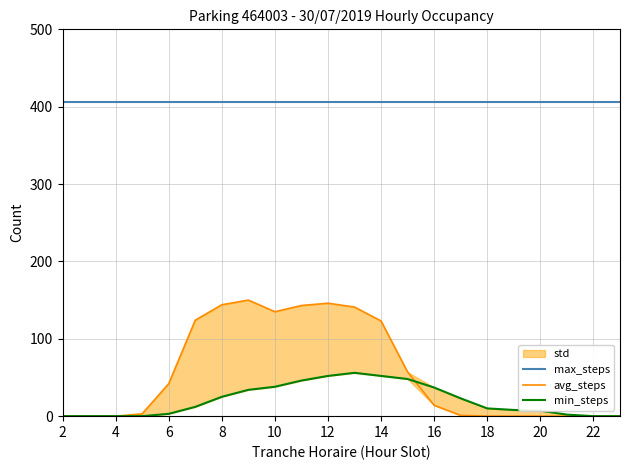

What is the highest value of the avg_steps series?

150